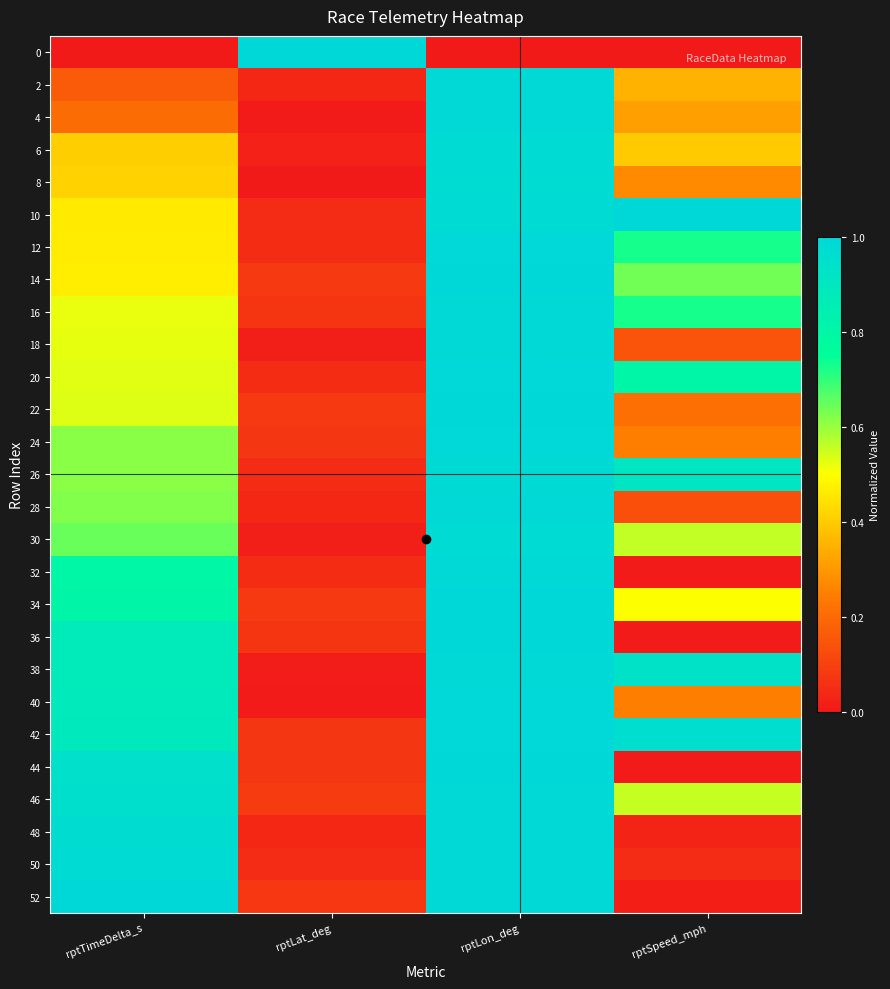

At how many categories does at least one series exceed 0?

4